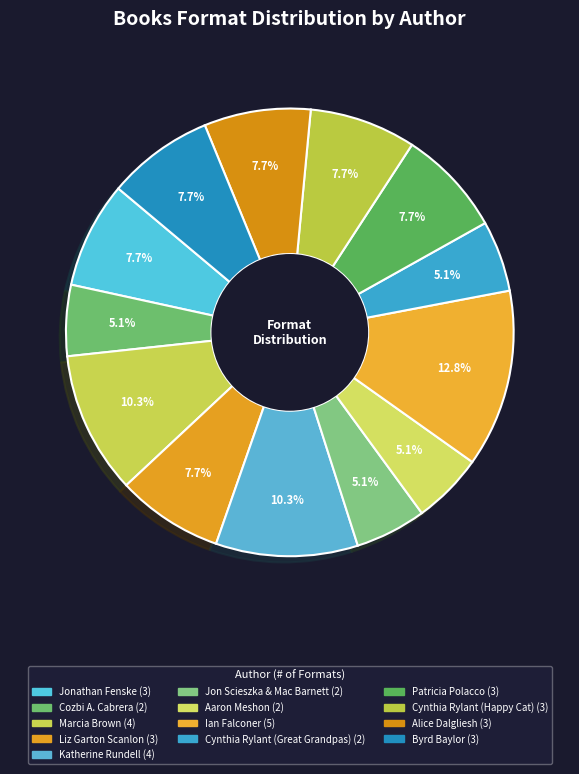

Which category has the biggest portion of the pie?

Ian Falconer